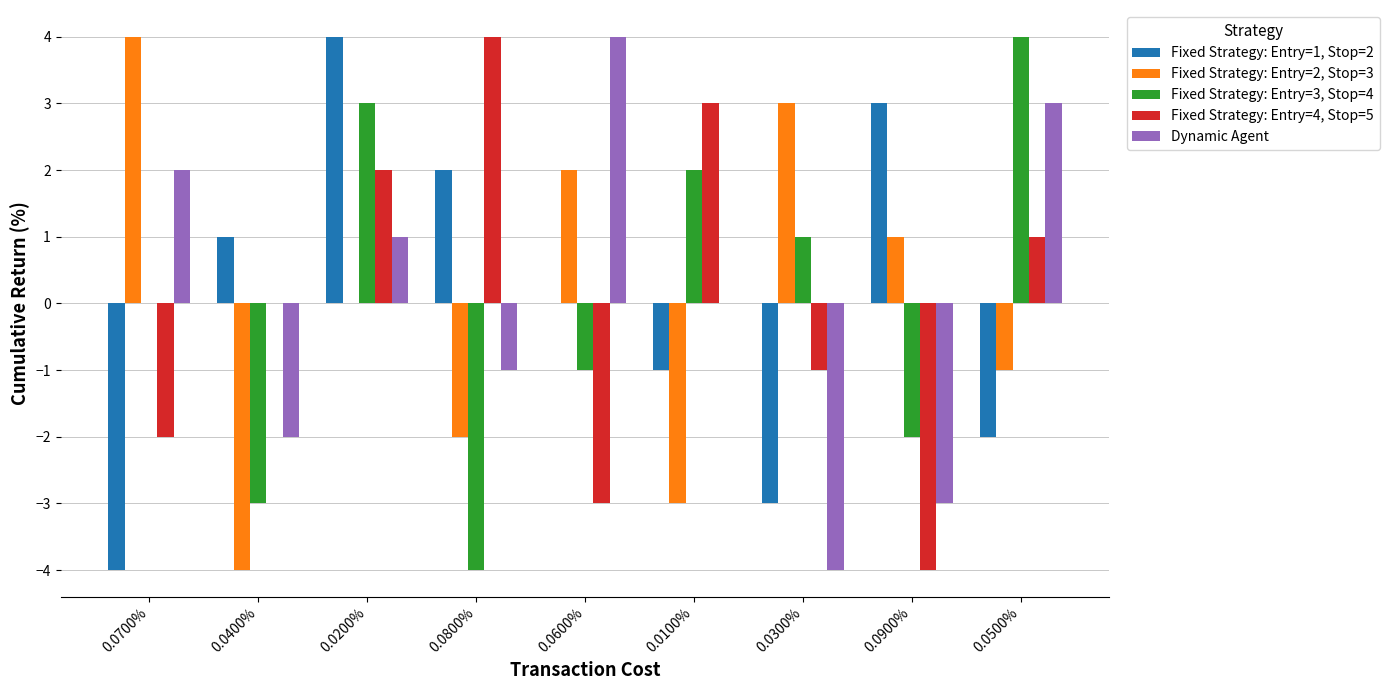

At which category is the sum across all series the highest?

0.0200%